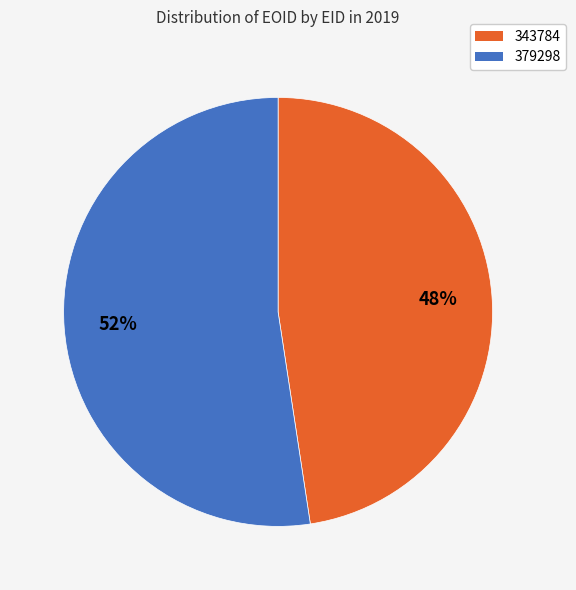

Rank the categories by value from highest to lowest.

379298, 343784